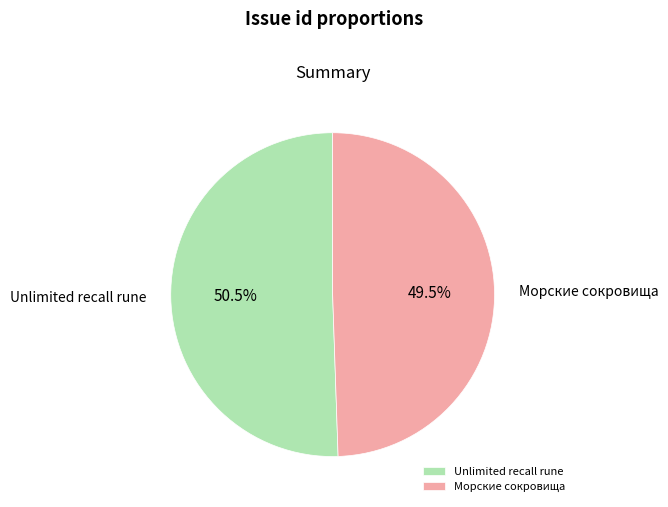

How many segments does this pie chart have?

2